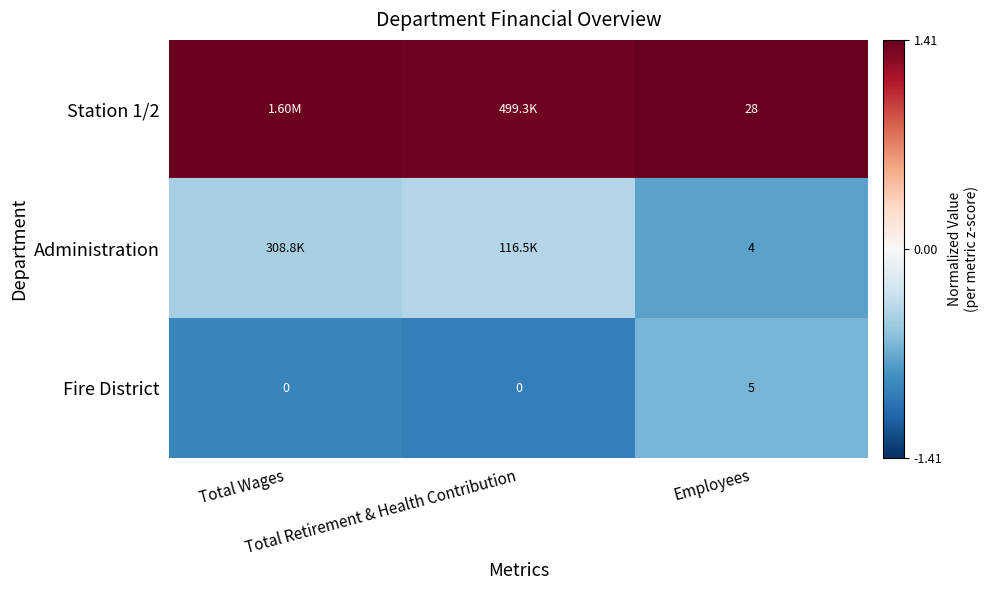

Which series has the largest range (max minus min)?

Administration